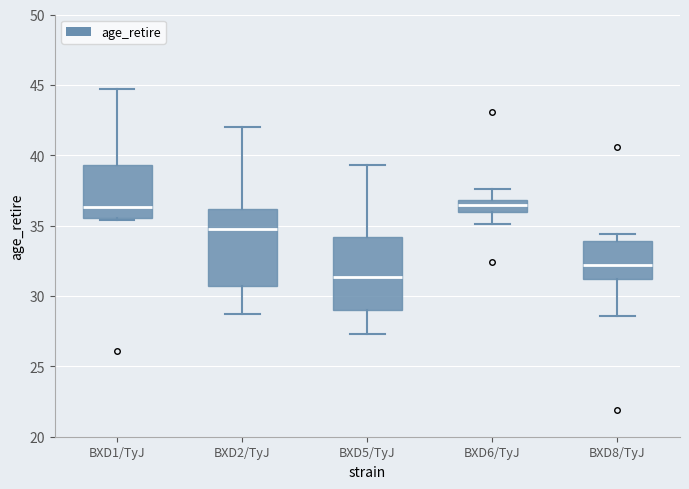

Where does the upper whisker of the box for BXD1/TyJ end on the y-axis? The values are not printed on the chart, so give them approximately, as read against the axis.

44.5